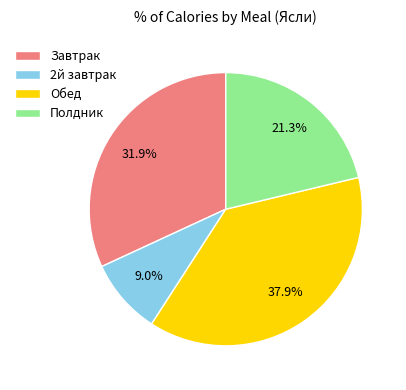

Which slice is the largest?

Обед